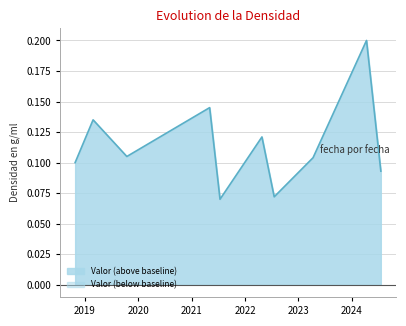

How many lines are shown in the chart?

1